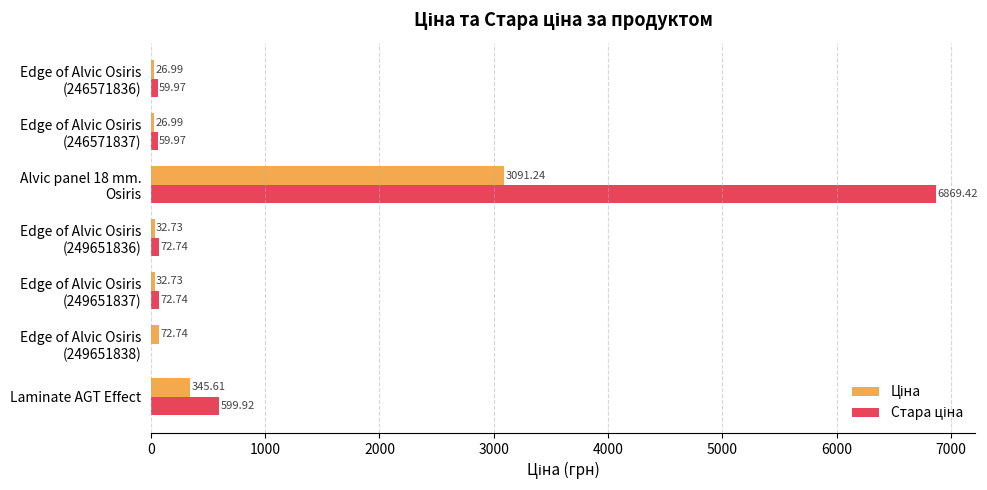

Count the number of categories in the chart.

7